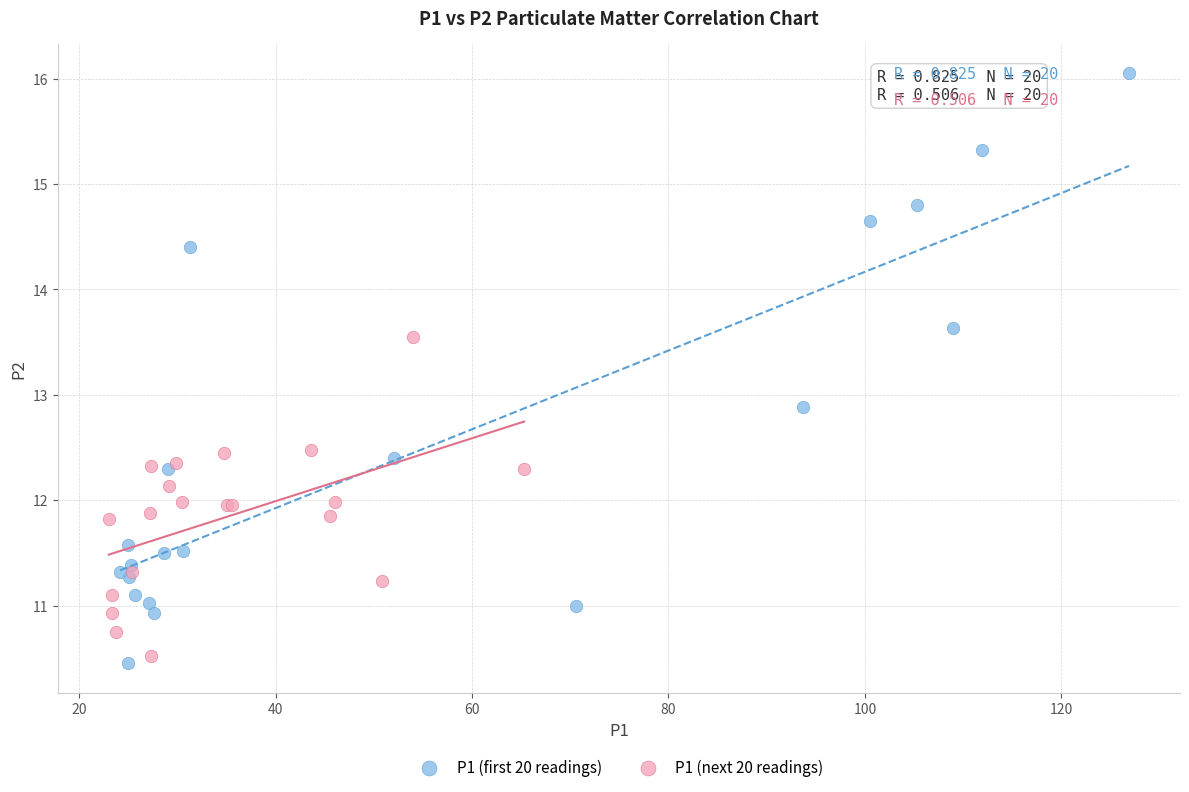

Which series has the largest Y range (max minus min)?

P1 (first 20 readings)